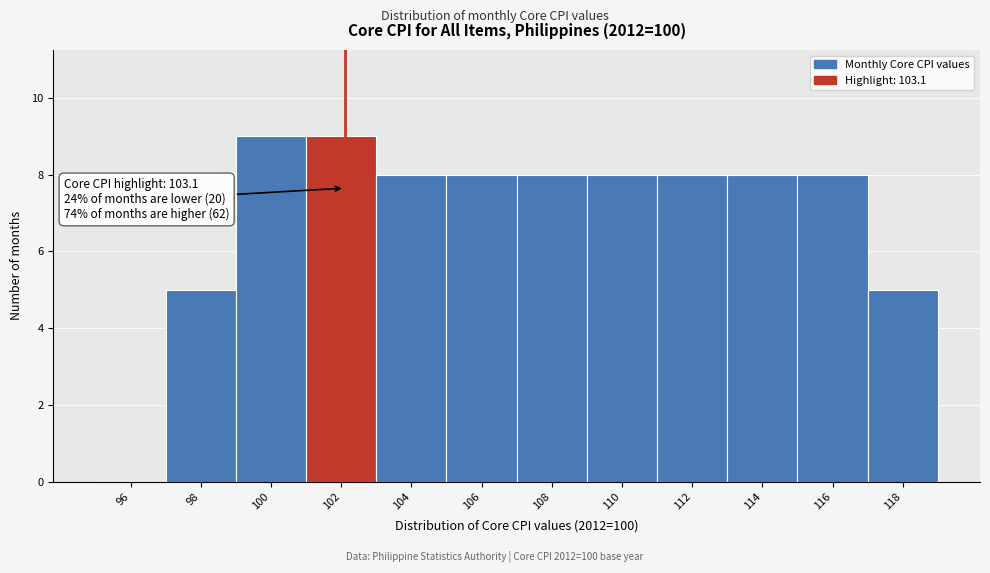

Reading right to left, list all the values displayed in this chart.

118=5	116=8	114=8	112=8	110=8	108=8	106=8	104=8	102=9	100=9	98=5	96=0